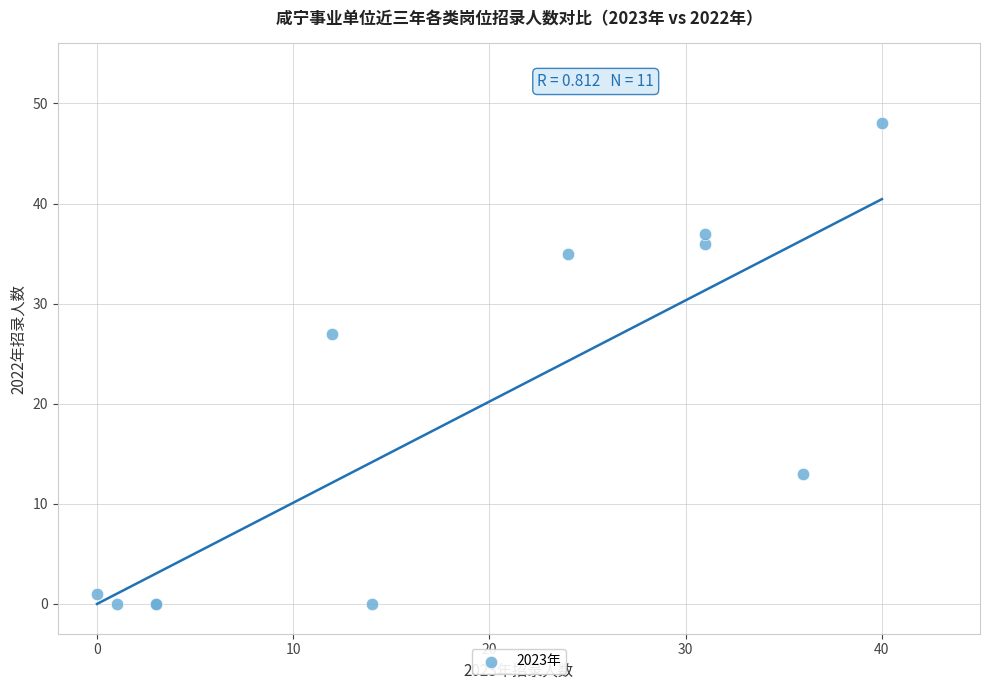

What Y value in the scatter plot is closest to 24?

27